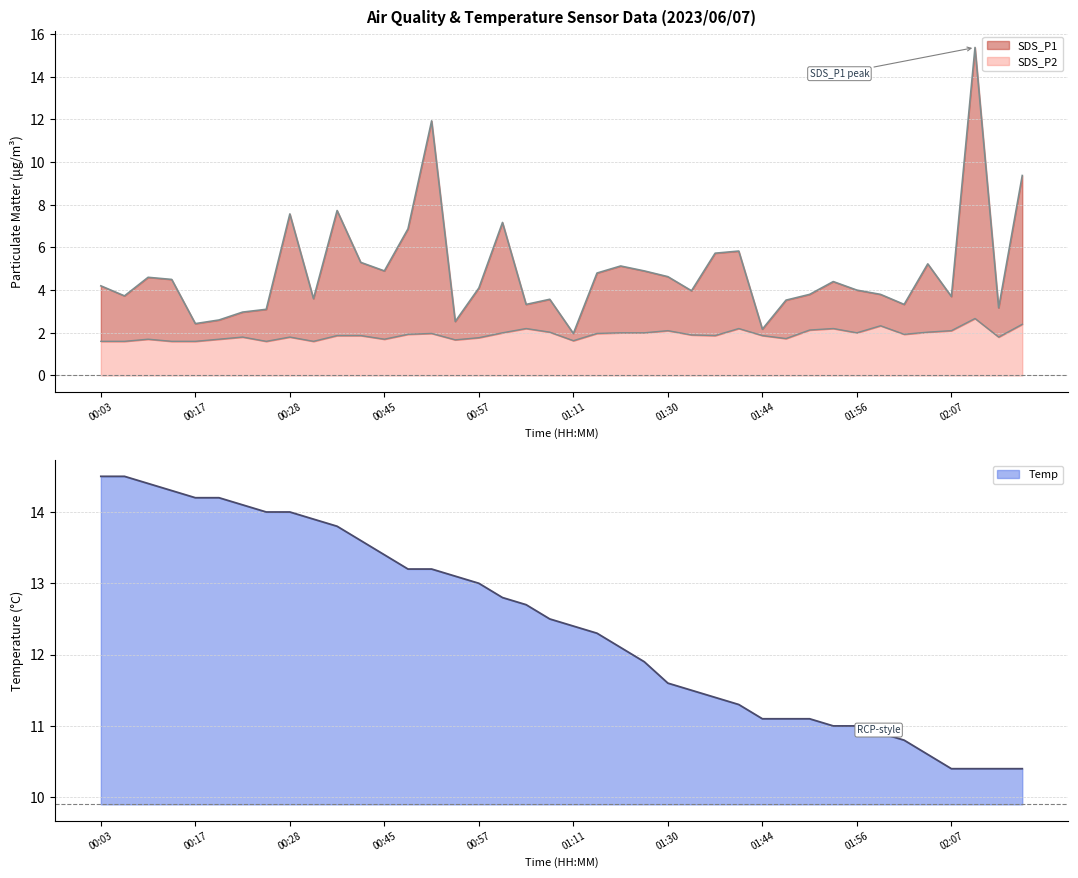

The value of SDS_P2 at 00:57 is 1.1. True or false?

False